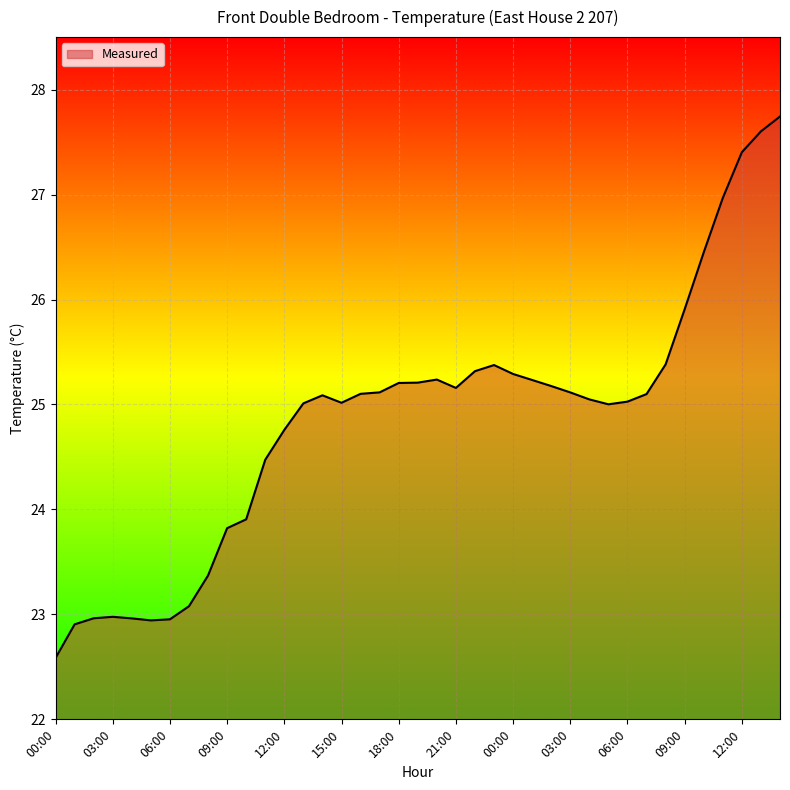

What is the difference between the maximum and minimum values?

5.2